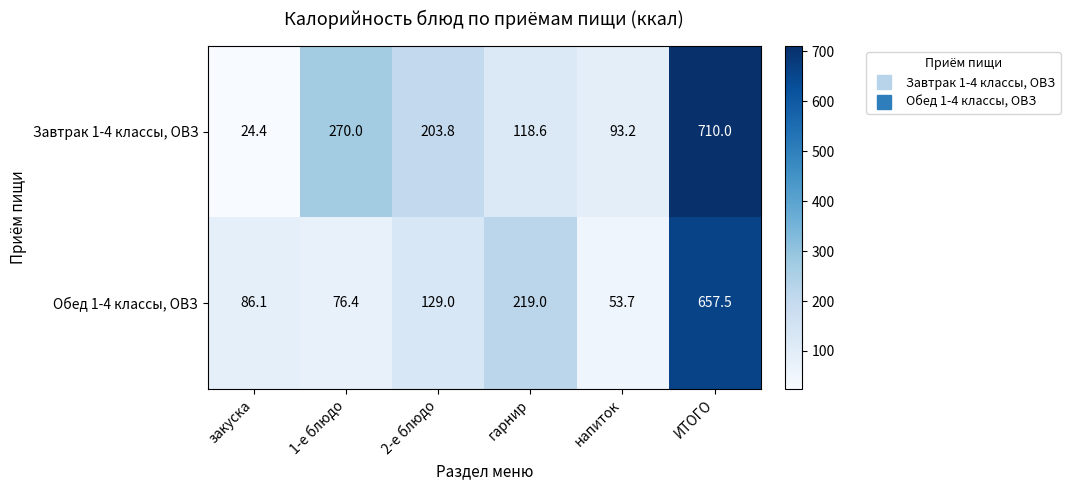

What is the spread (max minus min) of values at 2-е блюдо?

74.8